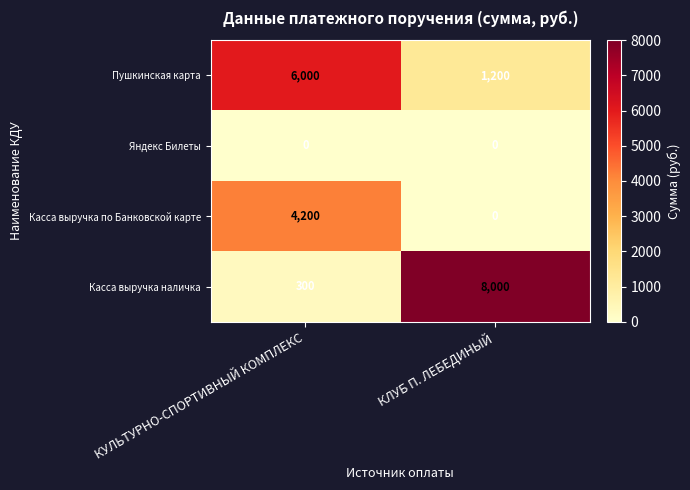

How many series are shown in this chart?

4